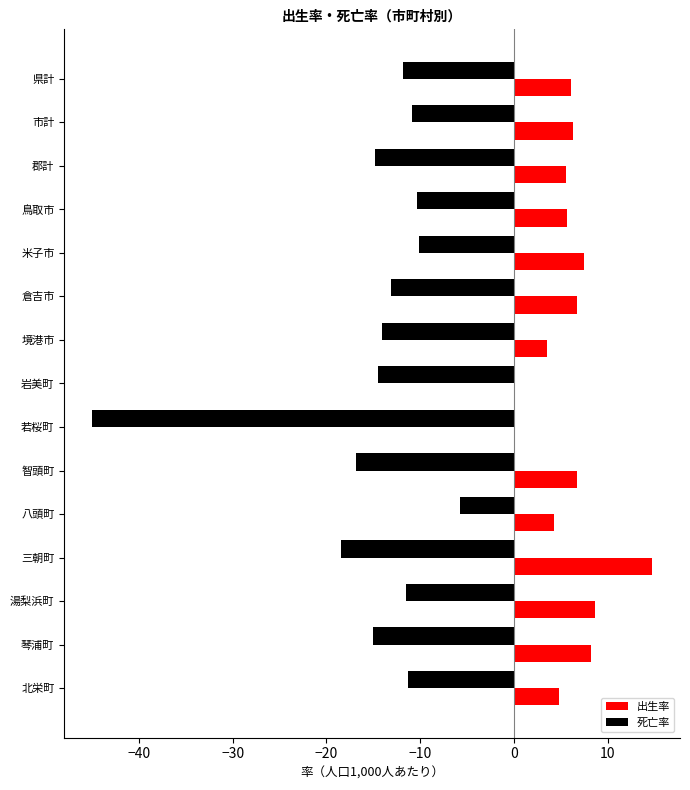

Which series has the widest spread of values?

死亡率